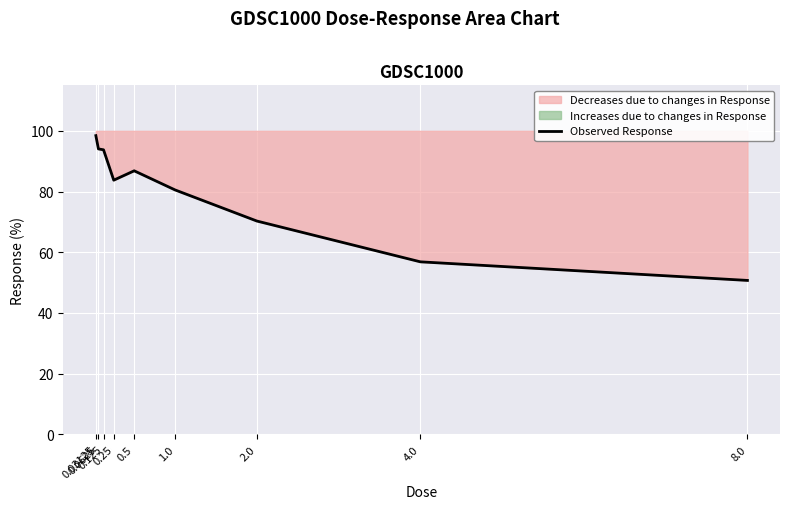

How many points are lower than both their immediate neighbors (excluding endpoints)?

1